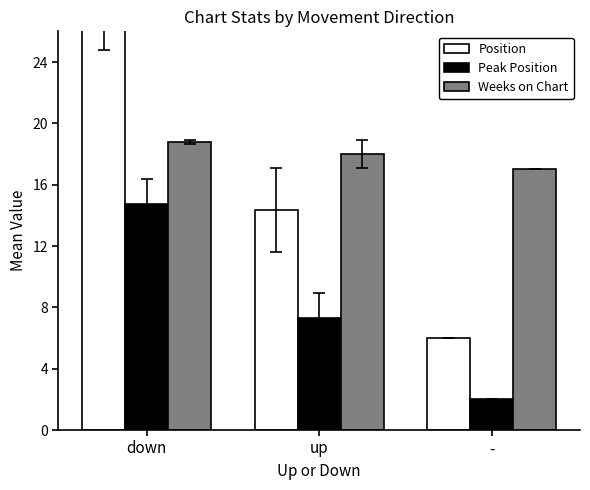

Reading left to right, extract all data points from this chart.

Position: down=26.5	up=14.3	-=6.0
Peak Position: down=14.7	up=7.3	-=2.0
Weeks on Chart: down=18.8	up=18.0	-=17.0